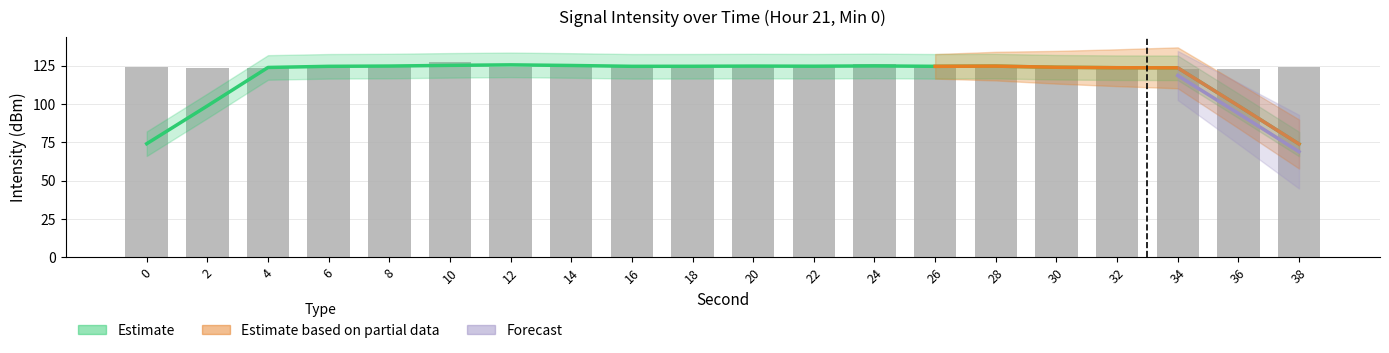

The value at 36 is 168.9. True or false?

False